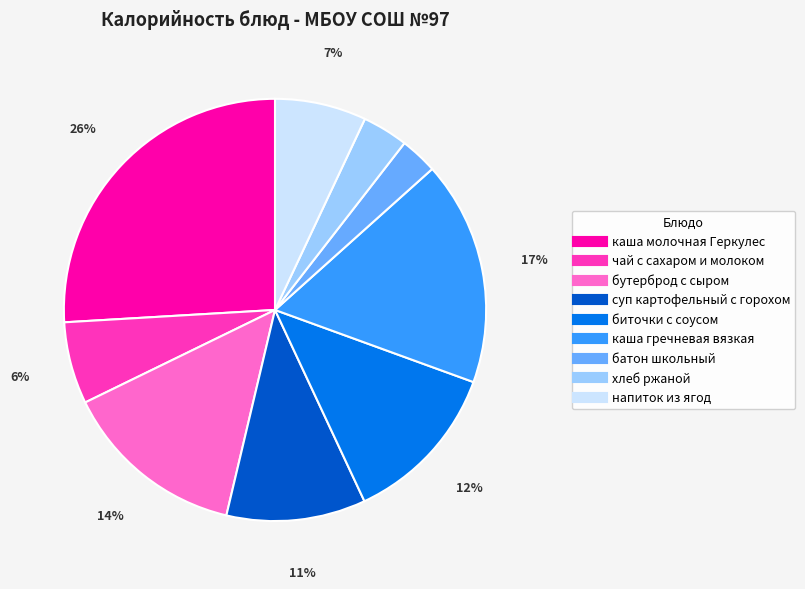

What is the largest slice in the pie chart?

каша молочная Геркулес